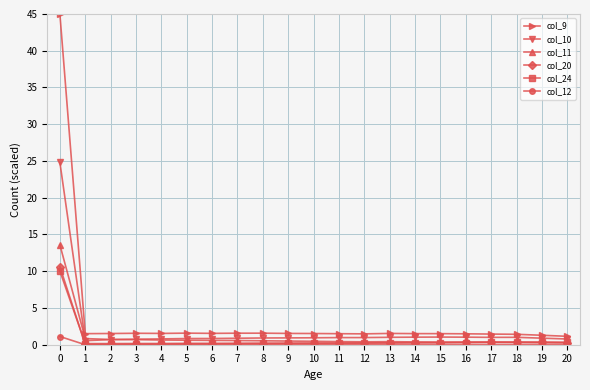

Which series has the largest range (max minus min)?

col_9